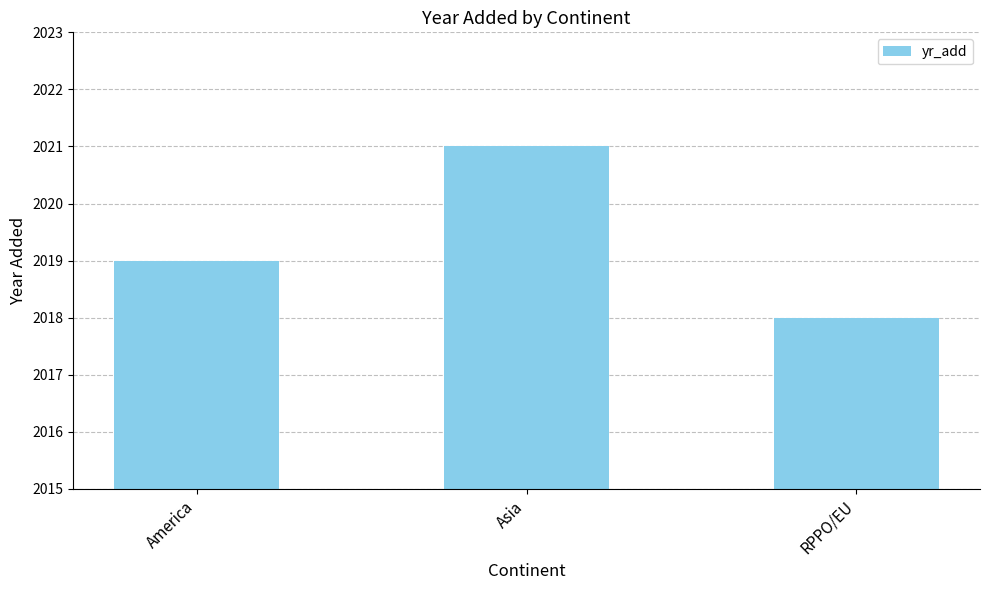

Rank the categories by value from highest to lowest.

Asia, America, RPPO/EU